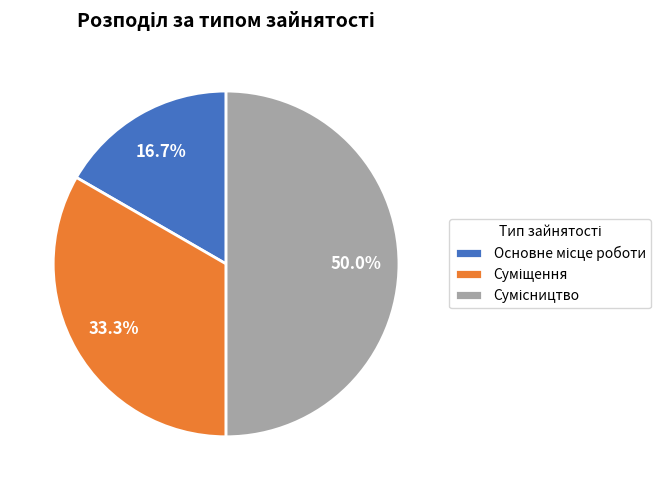

How many slices are in this pie chart?

3